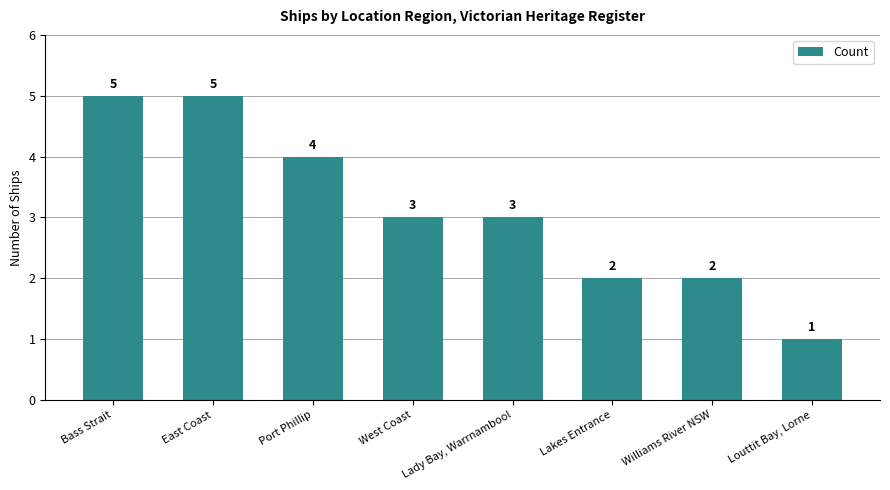

Count the number of categories in the chart.

8